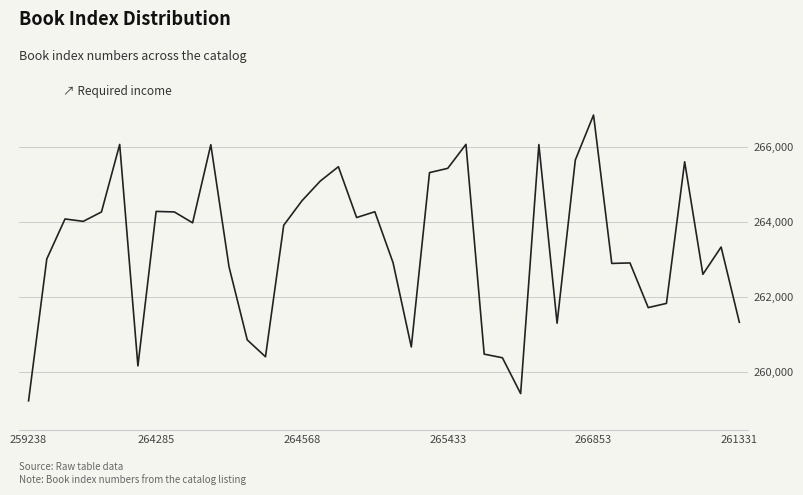

What is the greatest value displayed?

266853